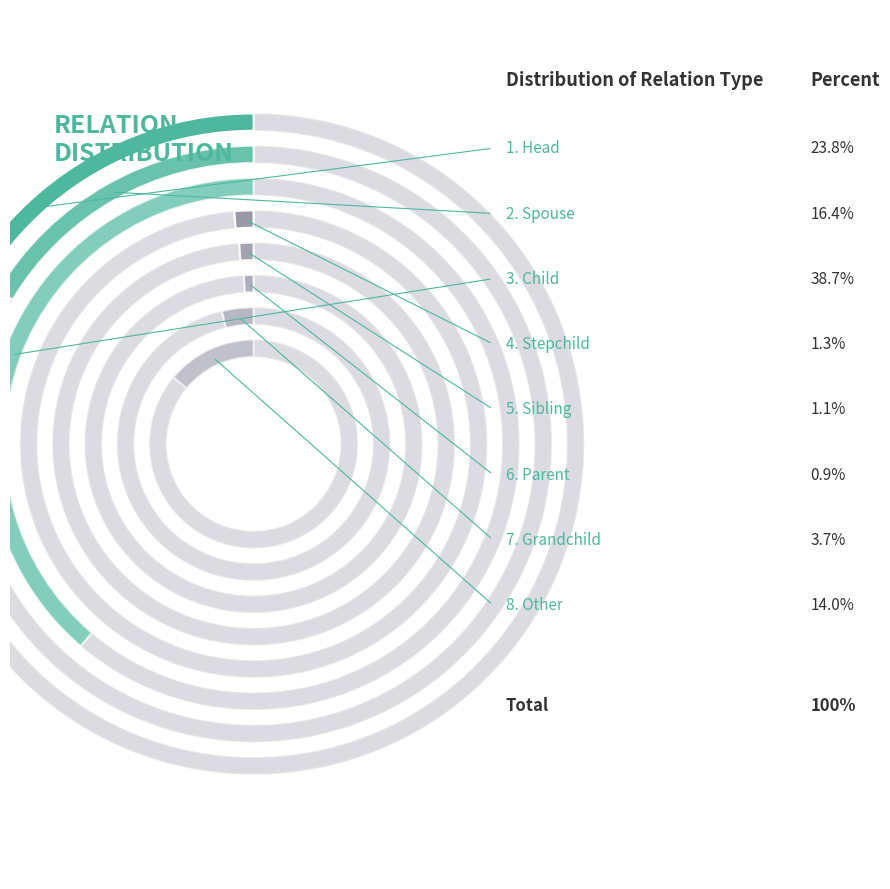

How many segments does this pie chart have?

8